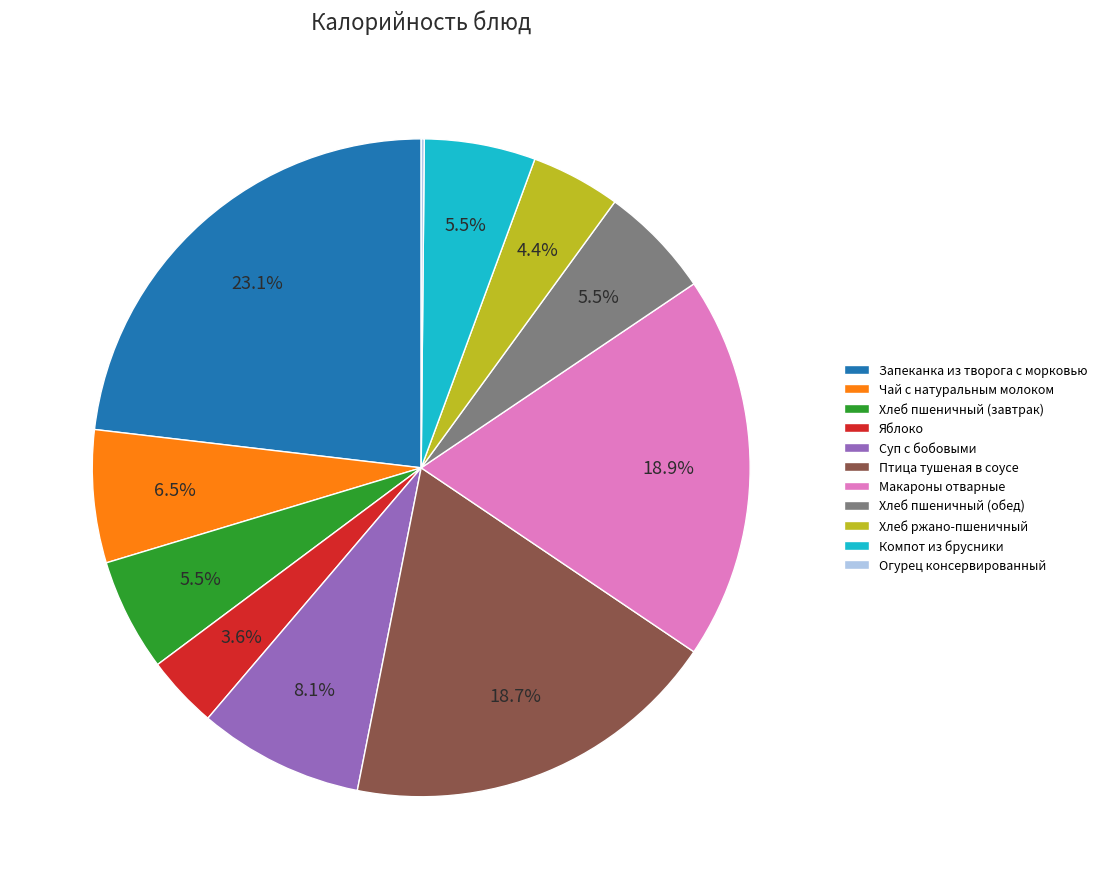

What is the largest slice in the pie chart?

Запеканка из творога с морковью